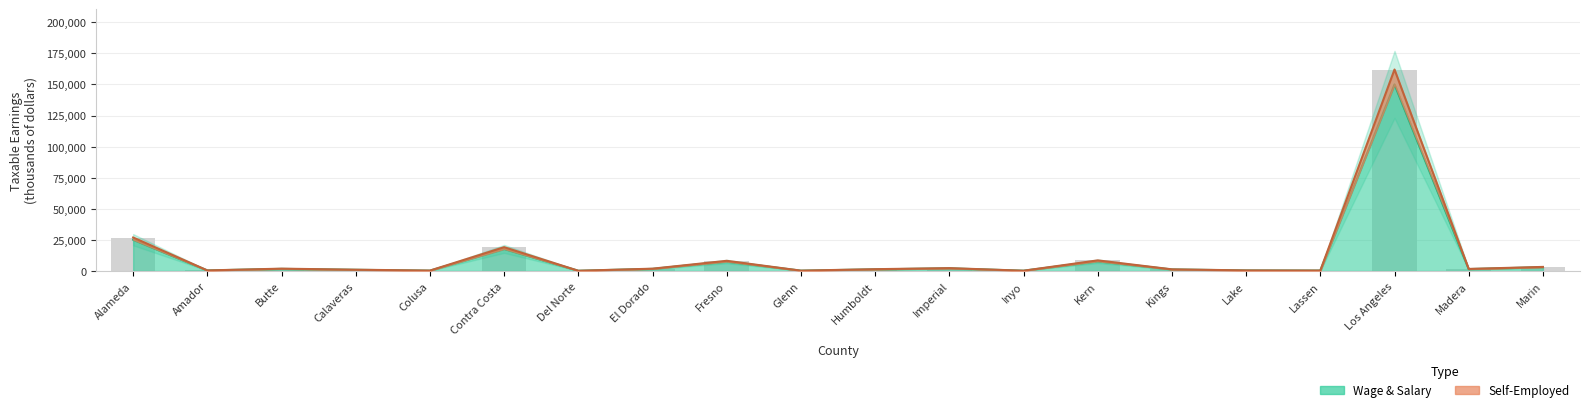

At which label does Taxable Earnings (Wage & Salary) reach its peak?

Los Angeles